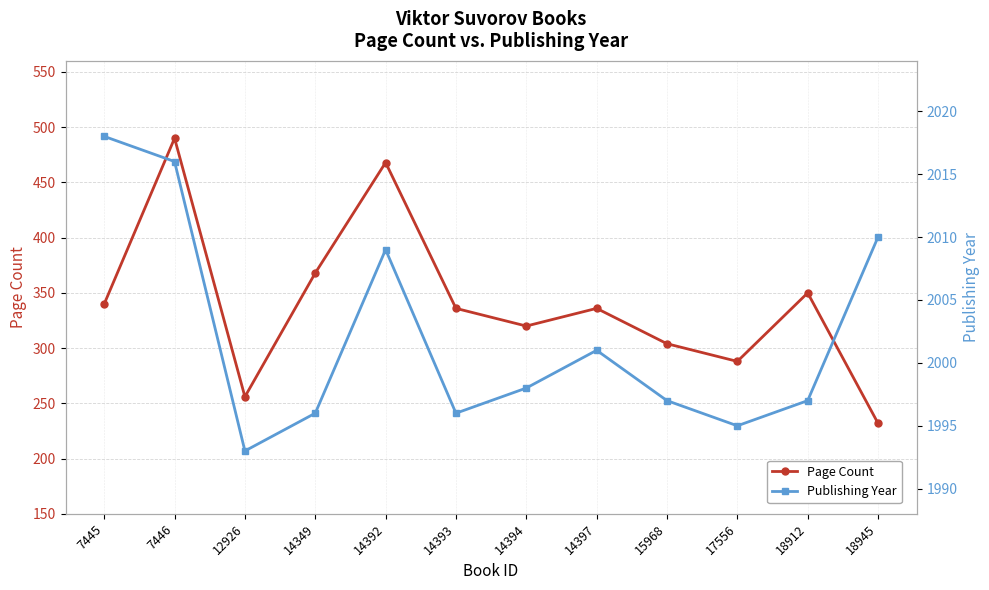

Reading left to right, what are all the values shown in this chart?

Page Count: 340	490	256	368	468	336	320	336	304	288	350	232
Publishing Year: 2018	2016	1993	1996	2009	1996	1998	2001	1997	1995	1997	2010